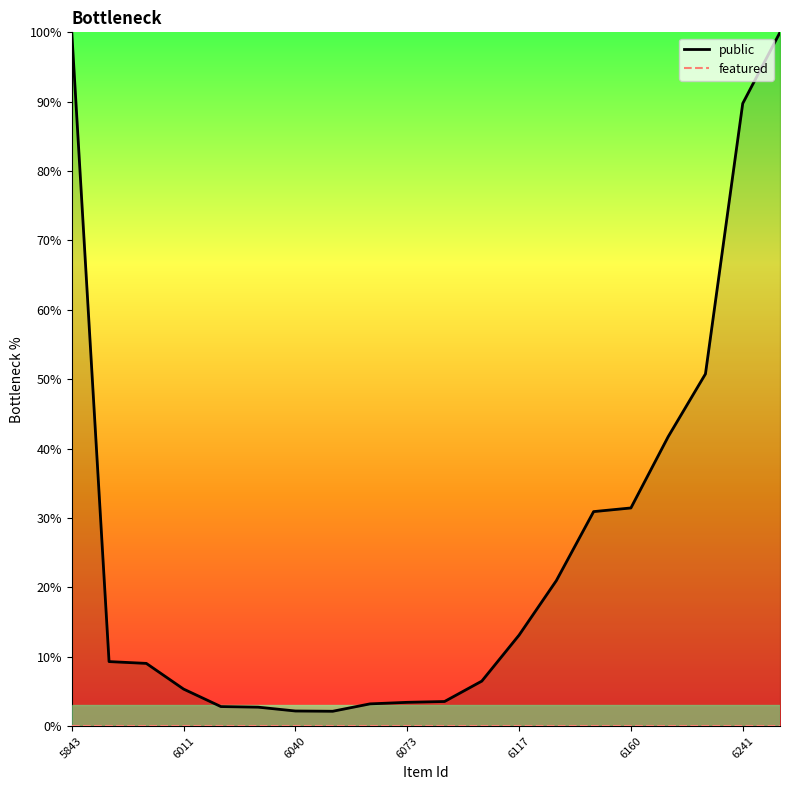

What is the value of the public point at the 7th from the left?

2.2